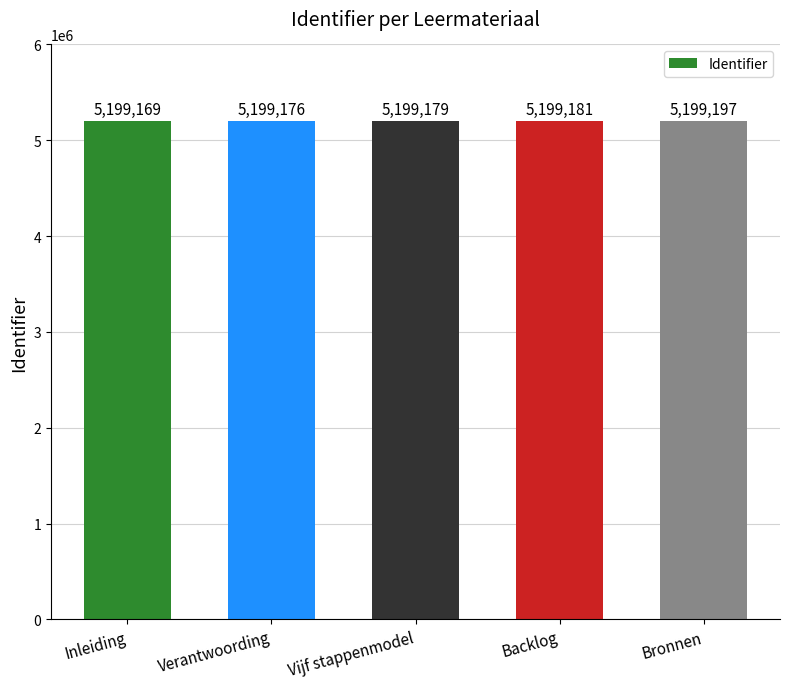

Count the number of data series in this chart.

1